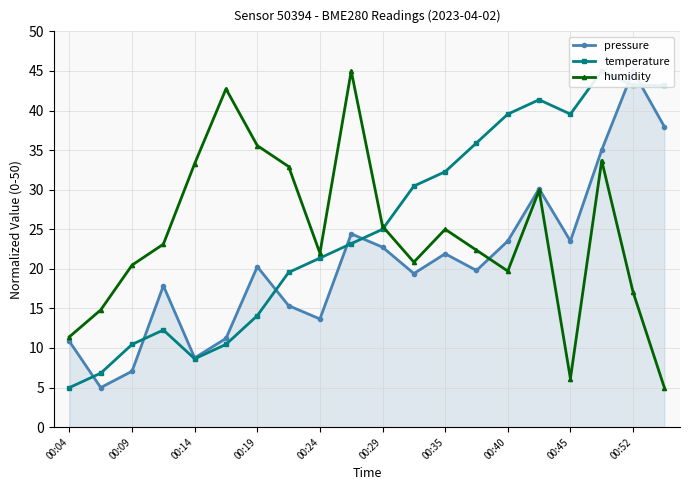

How many interior local peaks does the humidity series have?

5